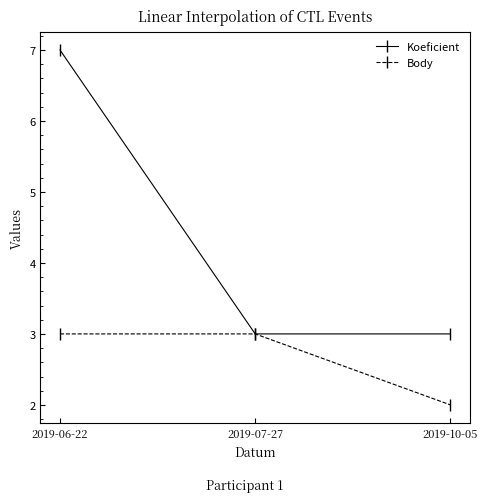

Which label corresponds to the smallest value in the chart?

2019-10-05